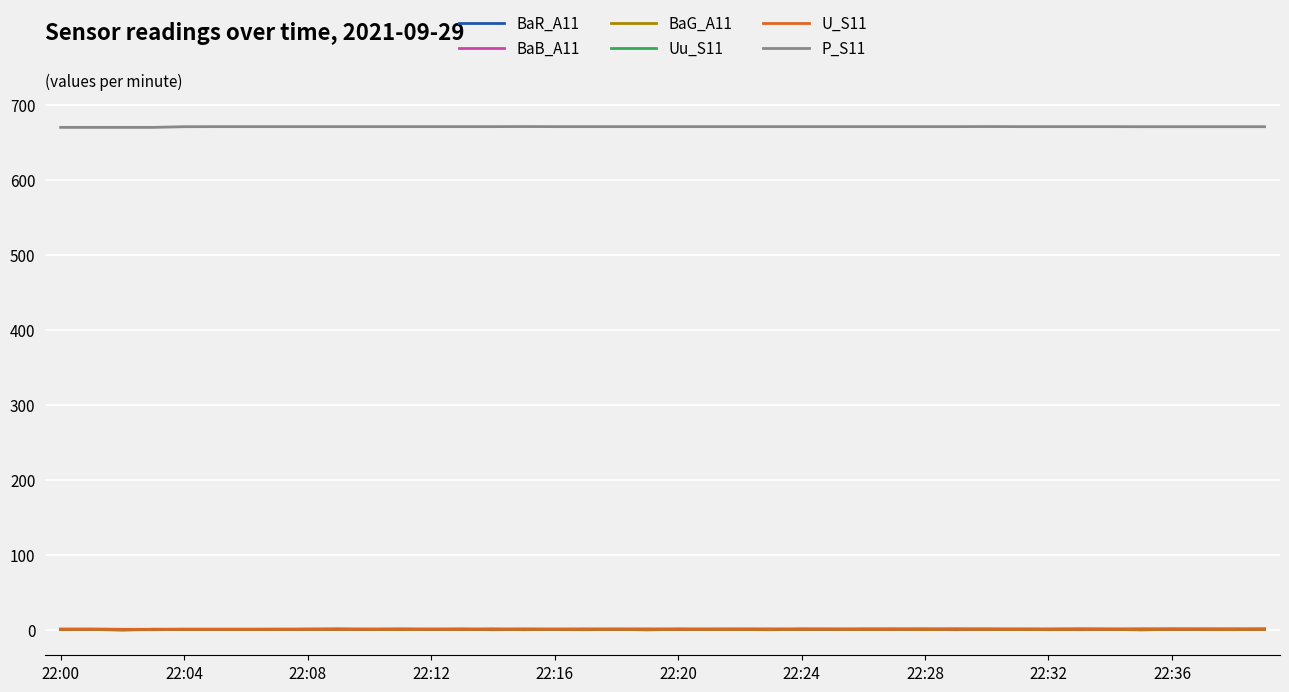

What is the difference between the maximum and minimum values in the U_S11 series?

0.4